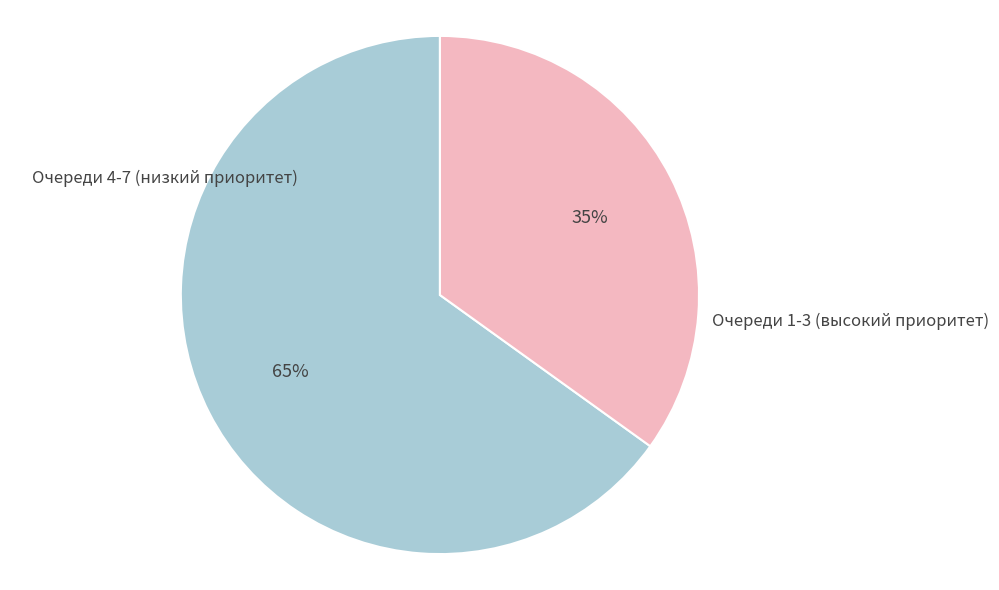

Does any single category account for the majority?

Yes